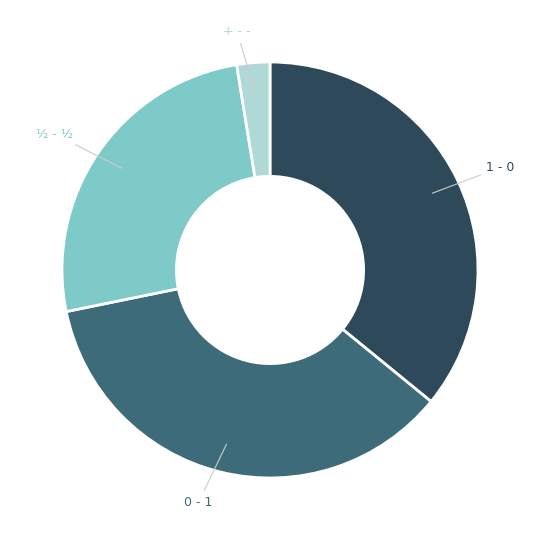

Is the sum of 1 - 0 and ½ - ½ greater than half?

Yes